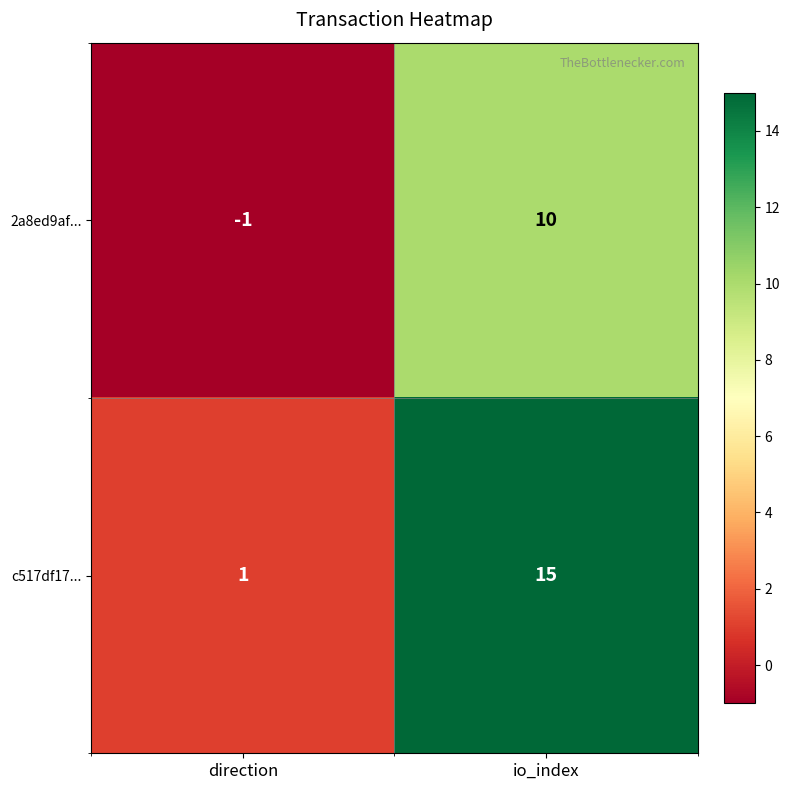

Reading right to left, extract all data points from this chart.

2a8ed9af...: io_index=10	direction=-1
c517df17...: io_index=15	direction=1